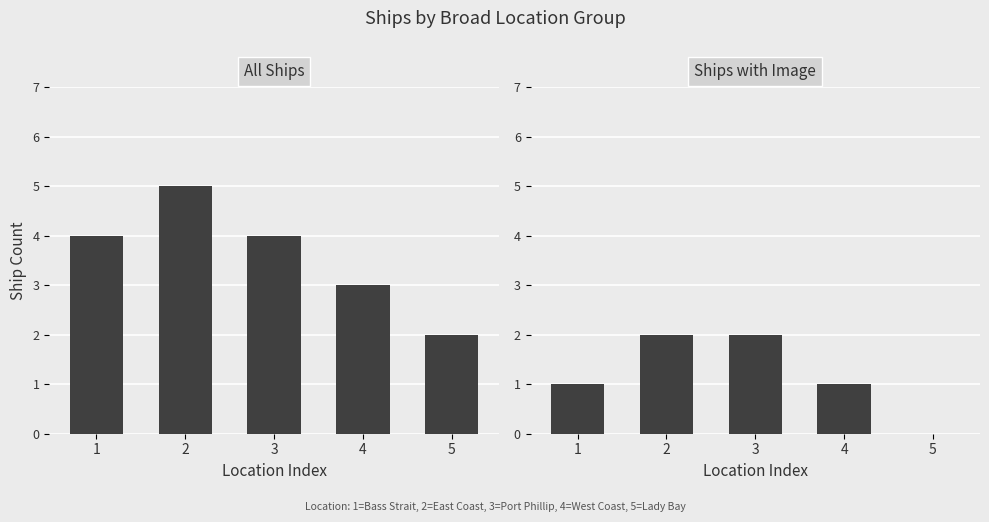

The All Ships series shows 2 at 4. True or false?

False